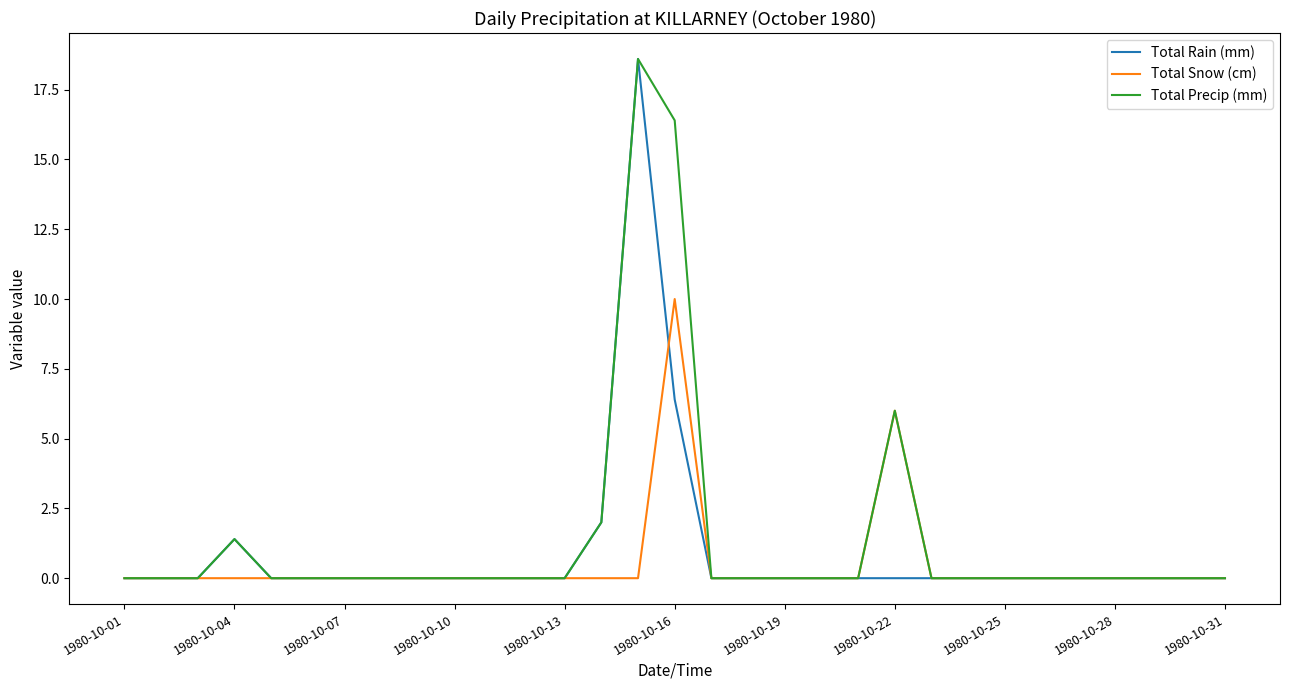

What is the greatest value displayed?

18.6